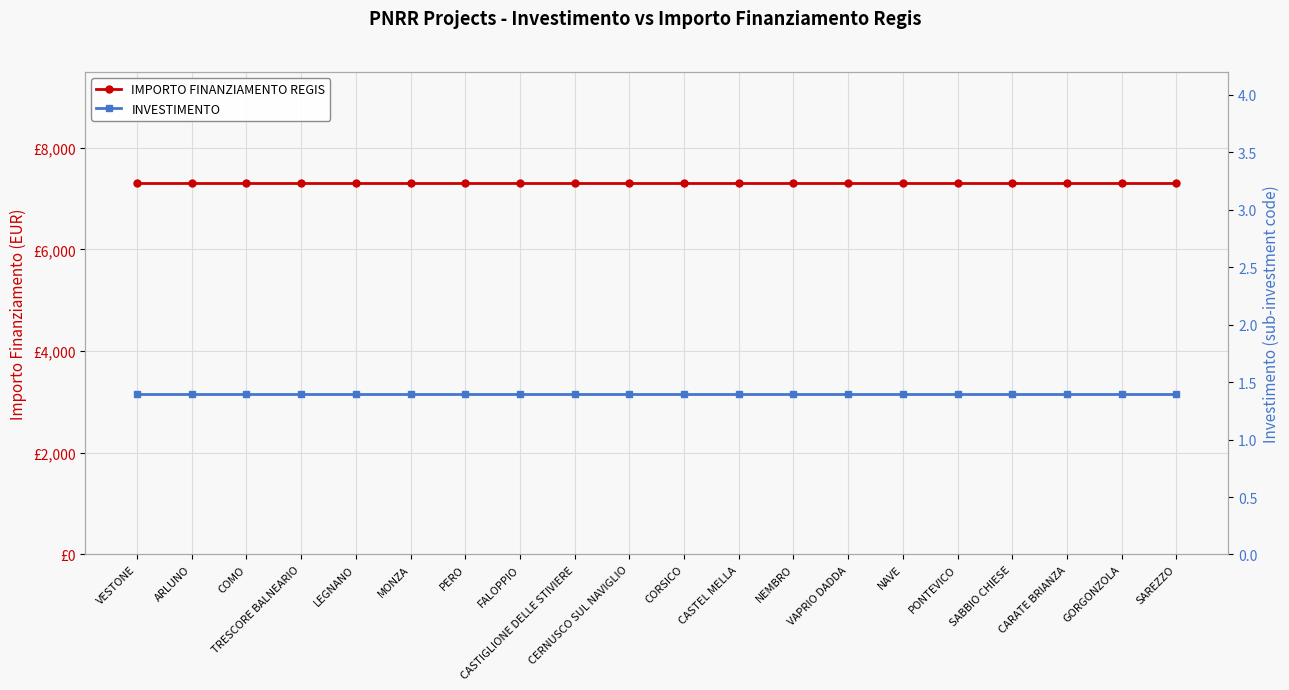

What is the total value across all series at SAREZZO?

7302.4